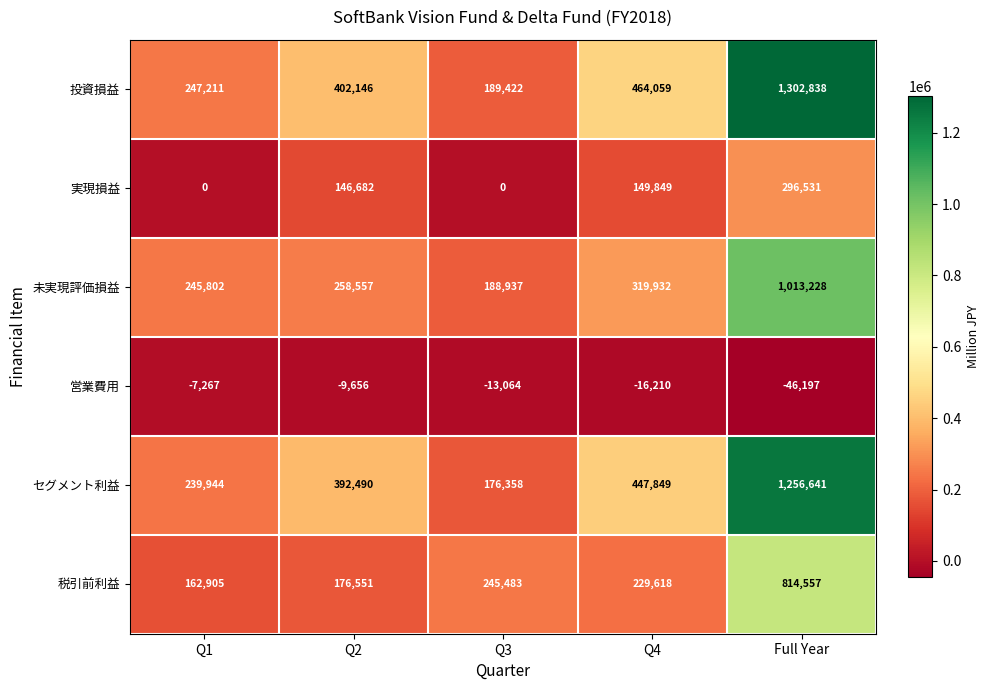

Reading right to left, what are all the values shown in this chart?

投資損益: 1302838	464059	189422	402146	247211
実現損益: 296531	149849	0	146682	0
未実現評価損益: 1013228	319932	188937	258557	245802
営業費用: -46197	-16210	-13064	-9656	-7267
セグメント利益: 1256641	447849	176358	392490	239944
税引前利益: 814557	229618	245483	176551	162905